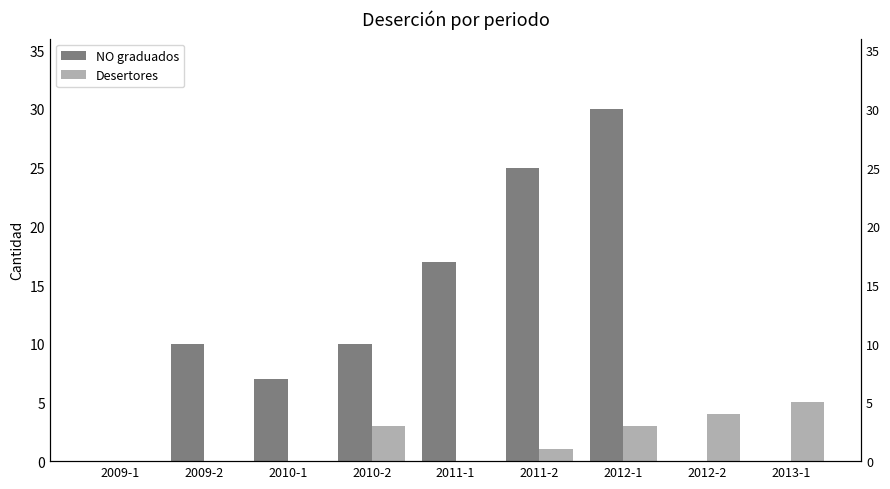

Rank the categories by NO graduados value from highest to lowest.

2012-1, 2011-2, 2011-1, 2009-2, 2010-2, 2010-1, 2009-1, 2012-2, 2013-1